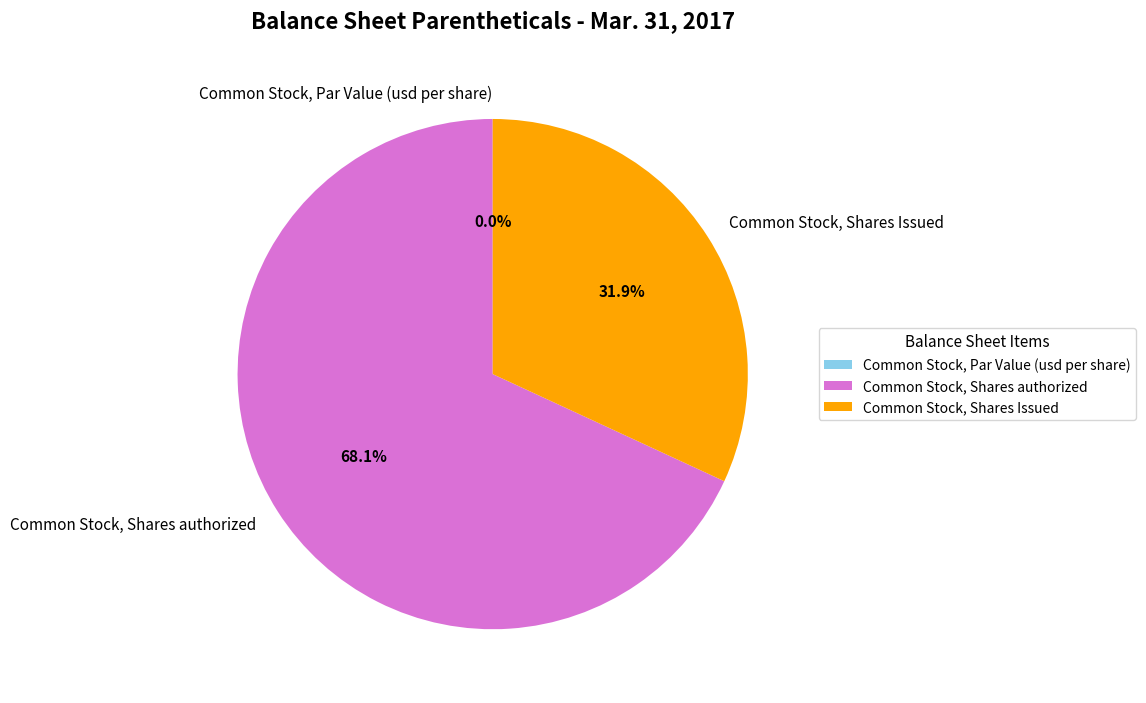

Count the number of slices in the pie.

3